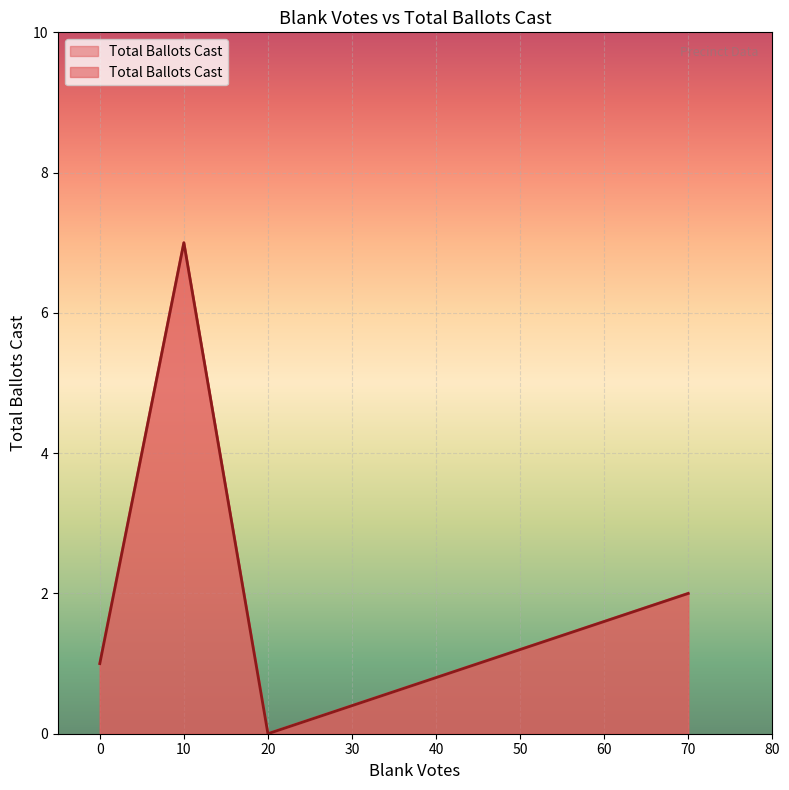

Reading left to right, extract all data points from this chart.

1	7	0	2